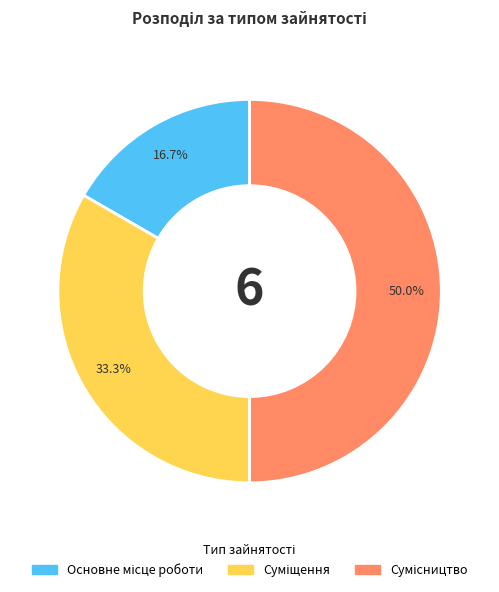

What portion of the pie excludes Сумісництво?

50.0%